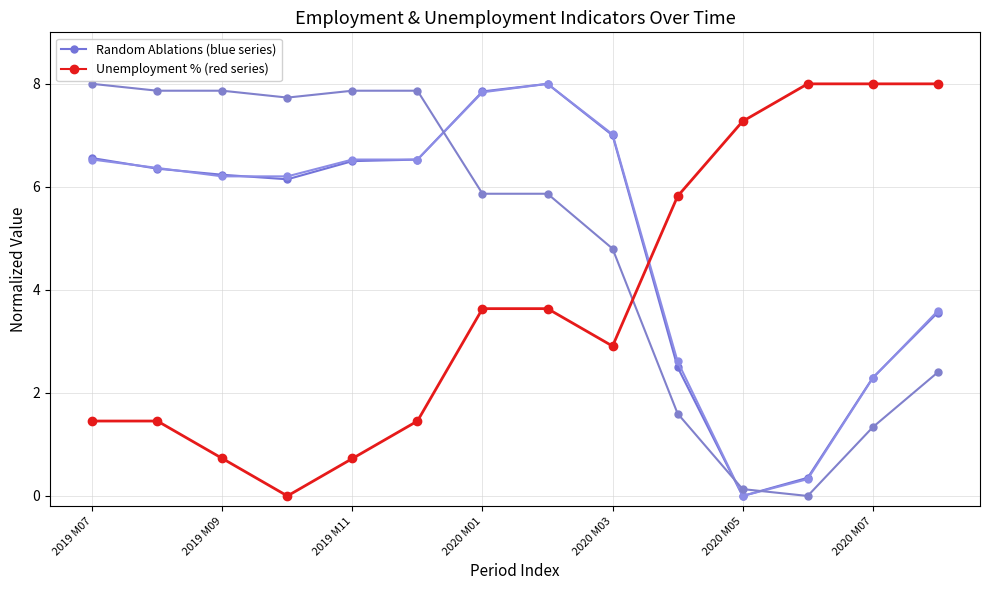

Which label corresponds to the smallest value in the chart?

2020 M05